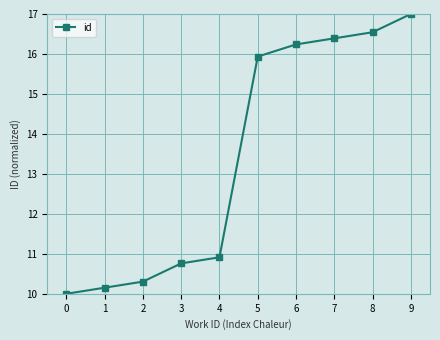

What is the value of the 10th point from the left?

17.0